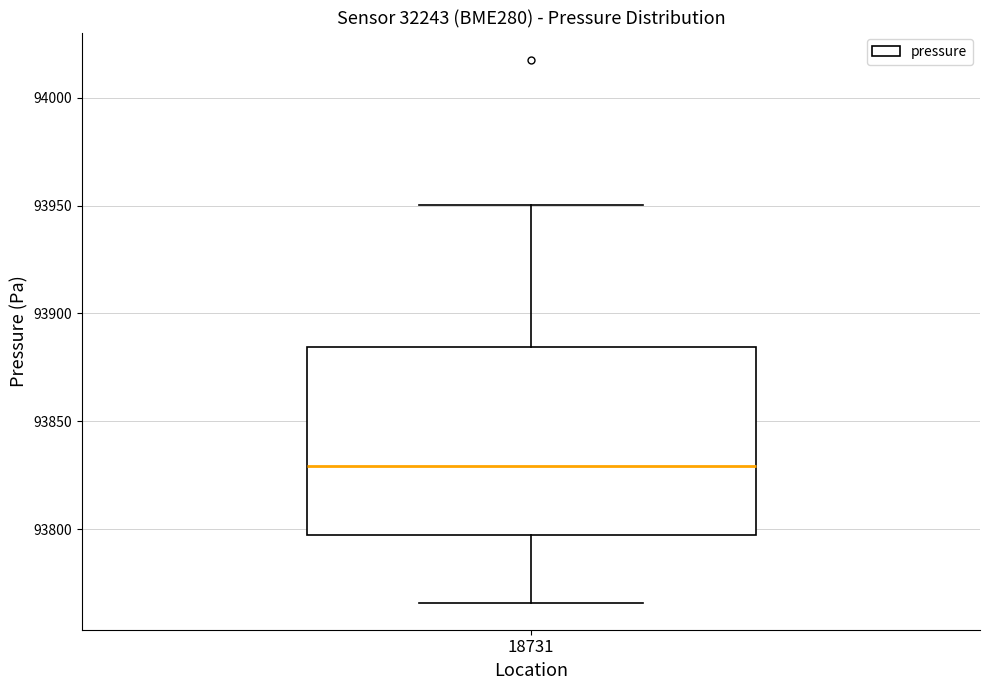

Transcribe this box plot: give where the median line is, the range the box spans, and where the two whiskers end, as read against the y-axis. The values are not printed on the chart, so give them approximately, as read against the axis.

median 93830, box 93795 to 93885, whiskers 93765 to 93950